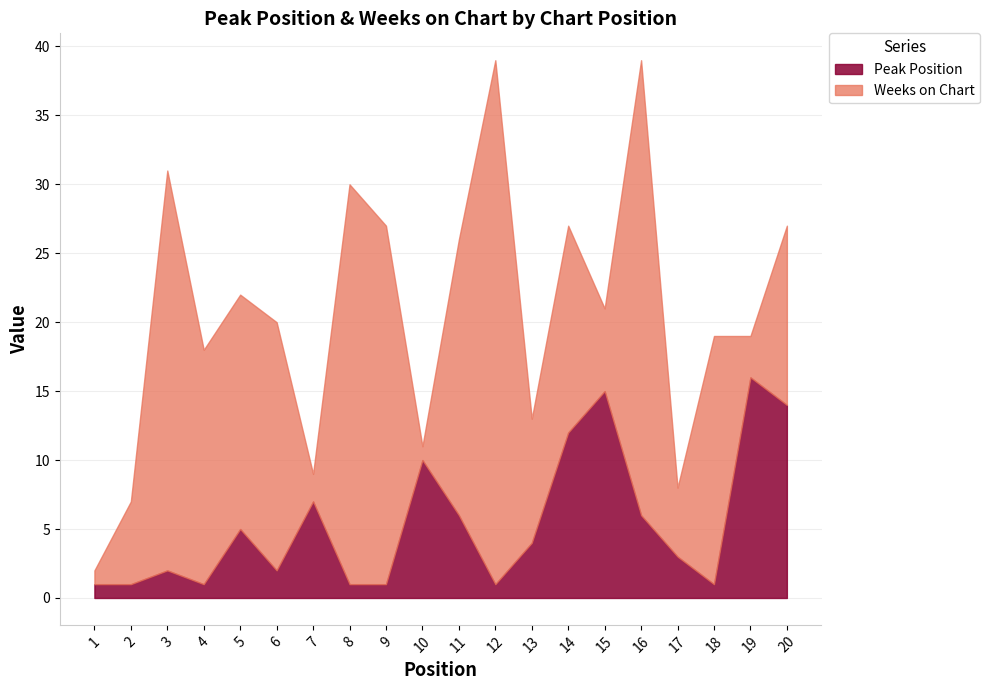

What is the sum of all Weeks on Chart values?

306